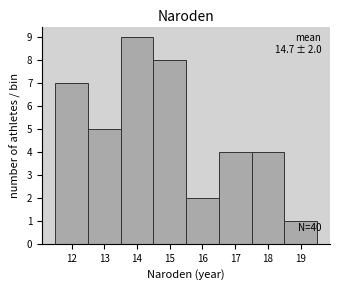

Over which range of the x-axis is the bar tallest?

13.5 to 14.5